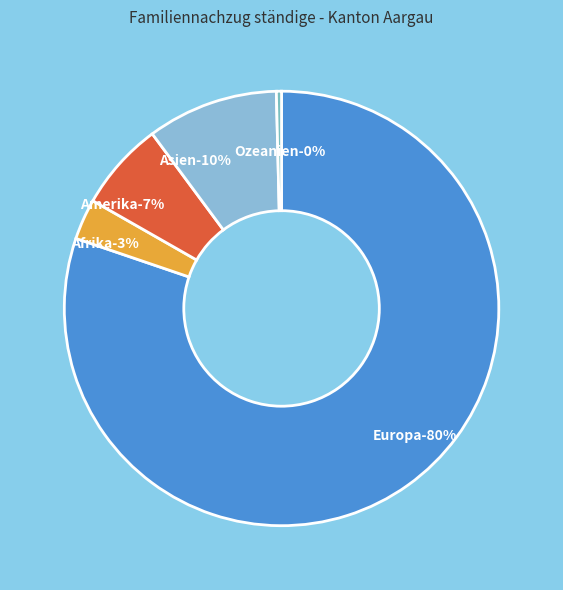

Which category accounts for the majority?

Europa